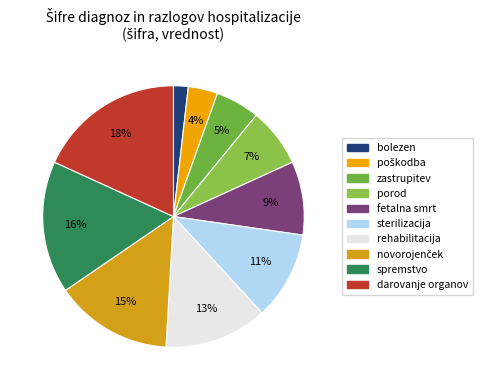

To the nearest percent, what portion does rehabilitacija represent?

13%